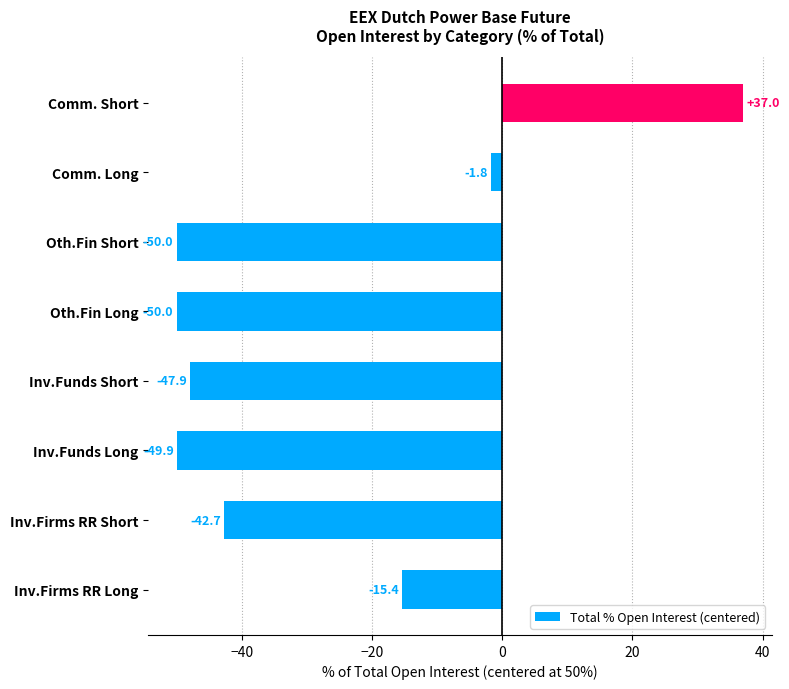

Which category has the highest value across all series?

Comm. Short